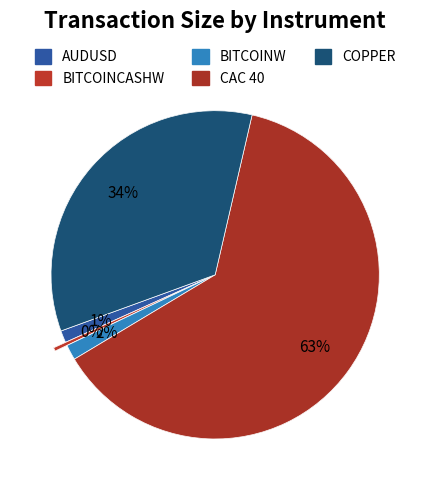

To the nearest percent, what is the average slice percentage?

20%